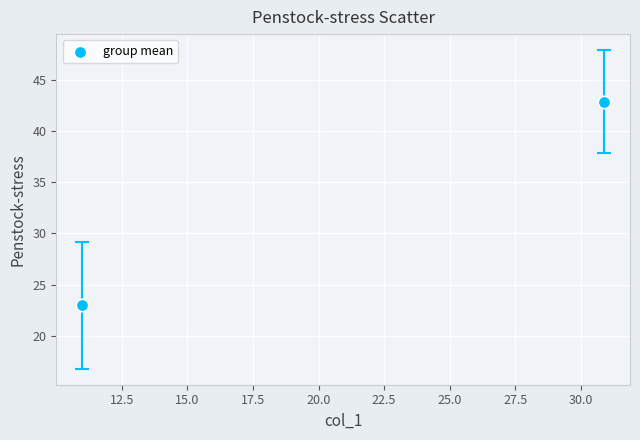

What is the average Y value?

32.9